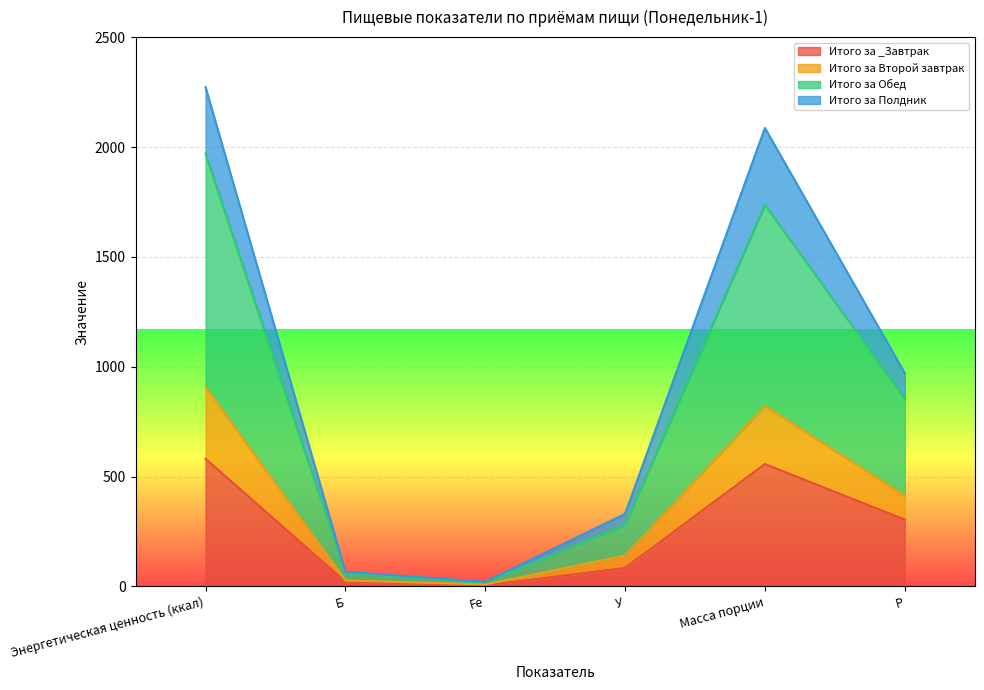

What is the average value of the Итого за _Завтрак series?

258.8